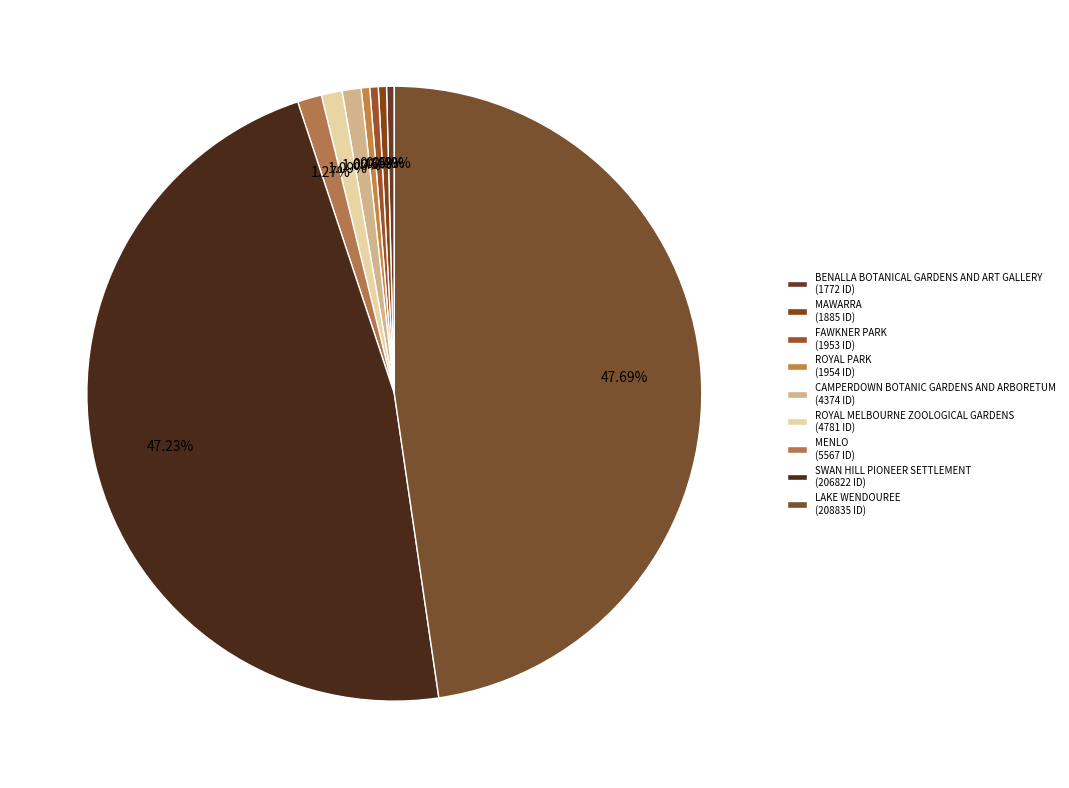

How many segments does this pie chart have?

9